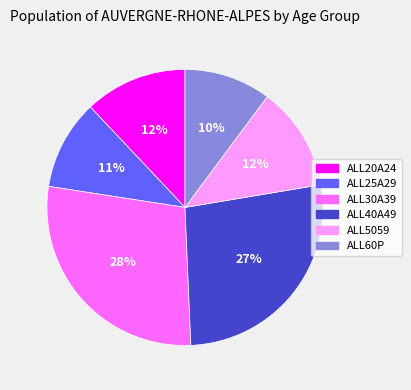

The ALL60P slice represents 10% of the pie. True or false?

True